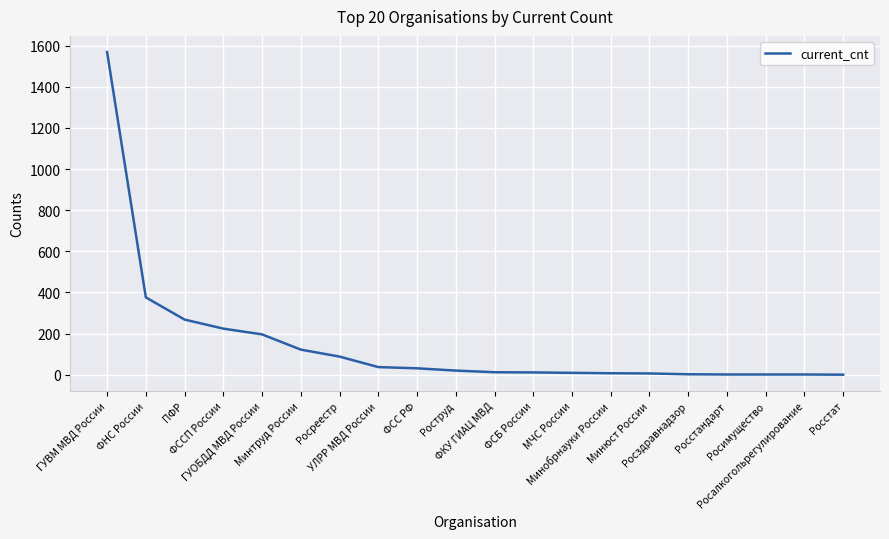

What is the sum of the values at Росреестр and ФКУ ГИАЦ МВД?

100